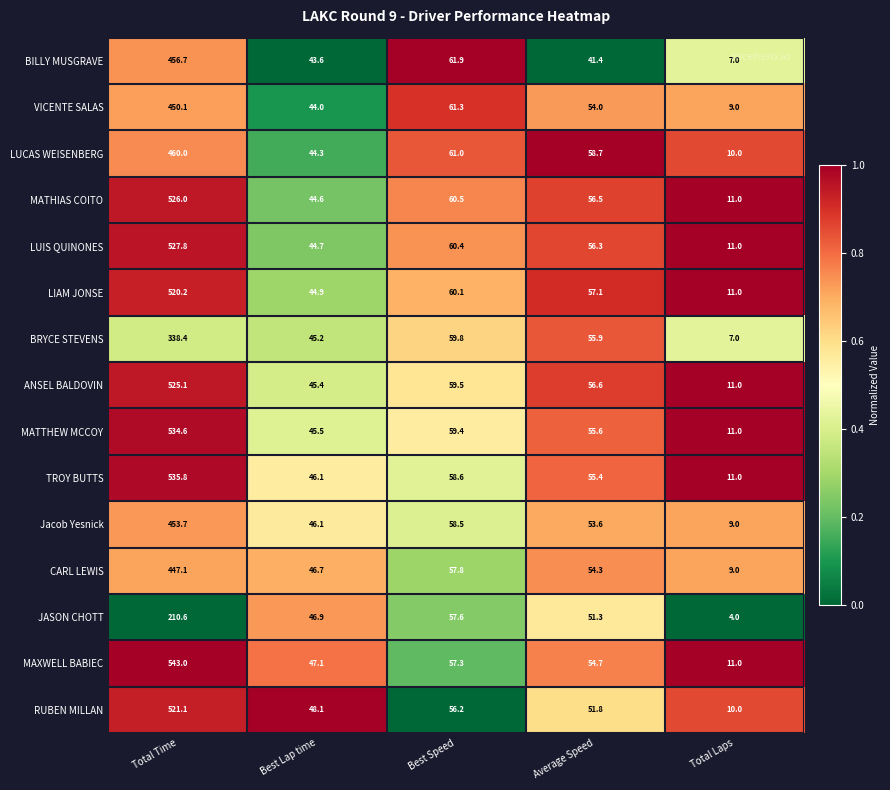

Which series has the largest total across all categories?

MAXWELL BABIEC